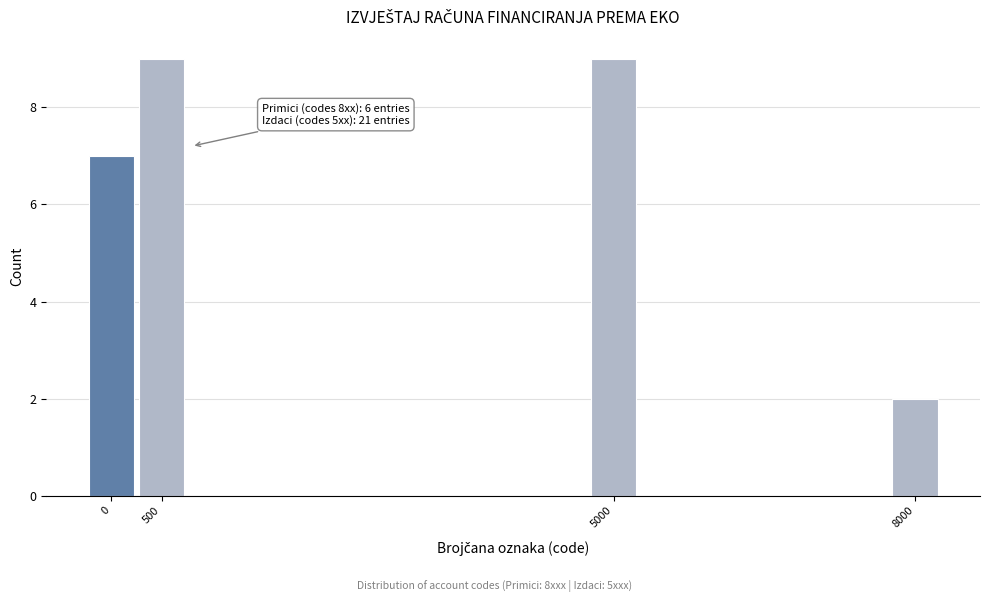

Reading left to right, what are all the values shown in this chart?

0=7	500=9	5000=9	8000=2